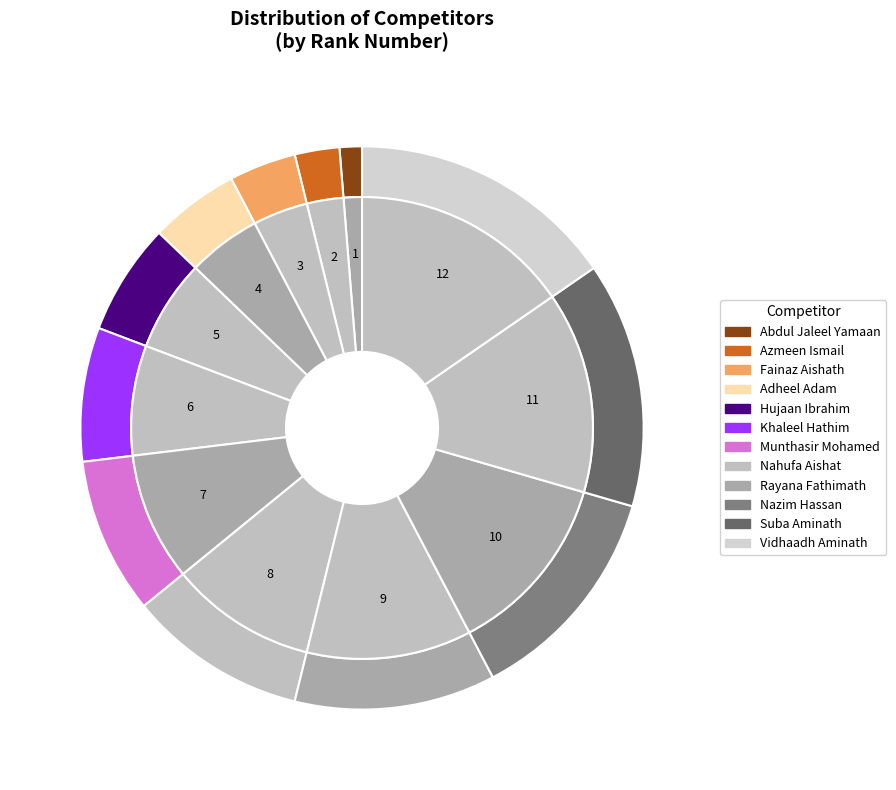

True or false: Nazim Hassan accounts for 13% of the total.

True